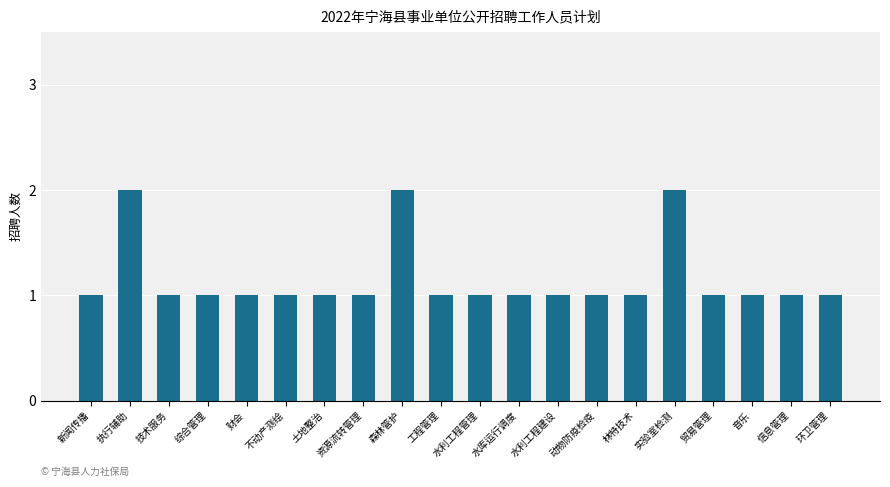

Reading left to right, list all the values displayed in this chart.

新闻传播=1	执行辅助=2	技术服务=1	综合管理=1	财会=1	不动产测绘=1	土地整治=1	资源流转管理=1	森林管护=2	工程管理=1	水利工程管理=1	水库运行调度=1	水利工程建设=1	动物防疫检疫=1	林特技术=1	实验室检测=2	贸易管理=1	音乐=1	信息管理=1	环卫管理=1